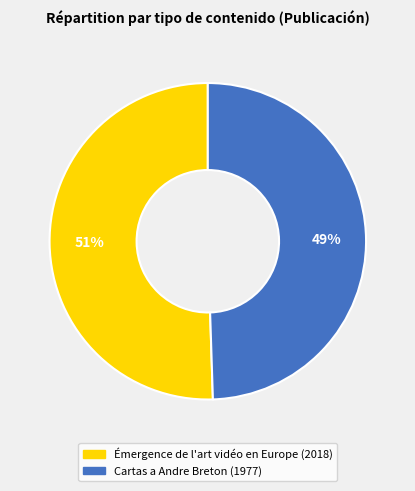

To the nearest percent, what is the combined percentage of Émergence de l'art vidéo en Europe and Cartas a Andre Breton?

100%